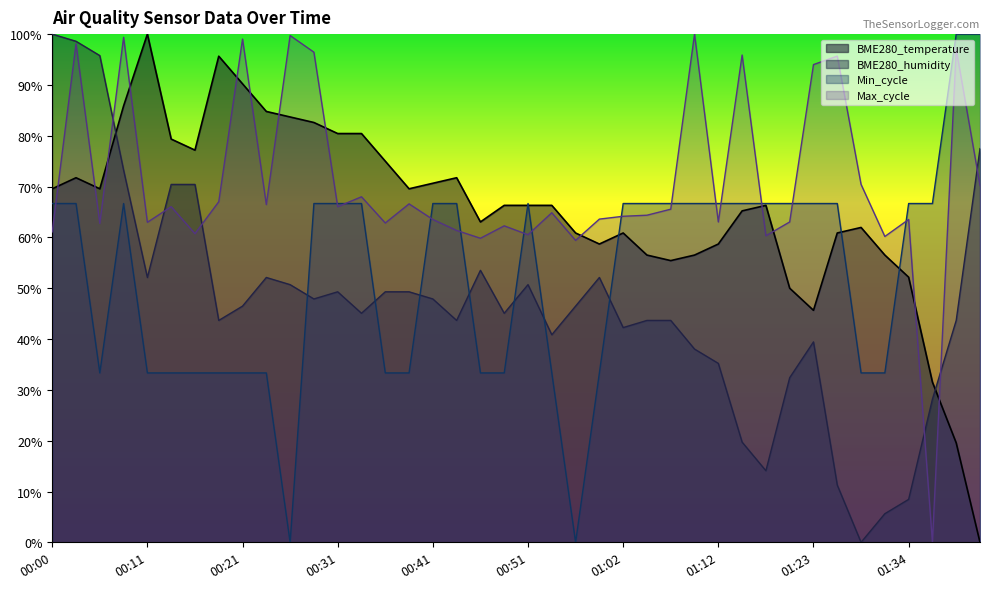

True or false: BME280_temperature and BME280_humidity intersect in this chart.

True